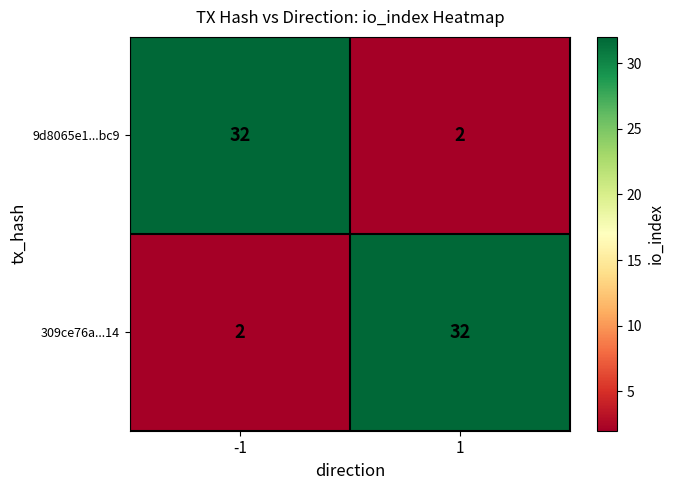

What is the spread (max minus min) of values at -1?

30